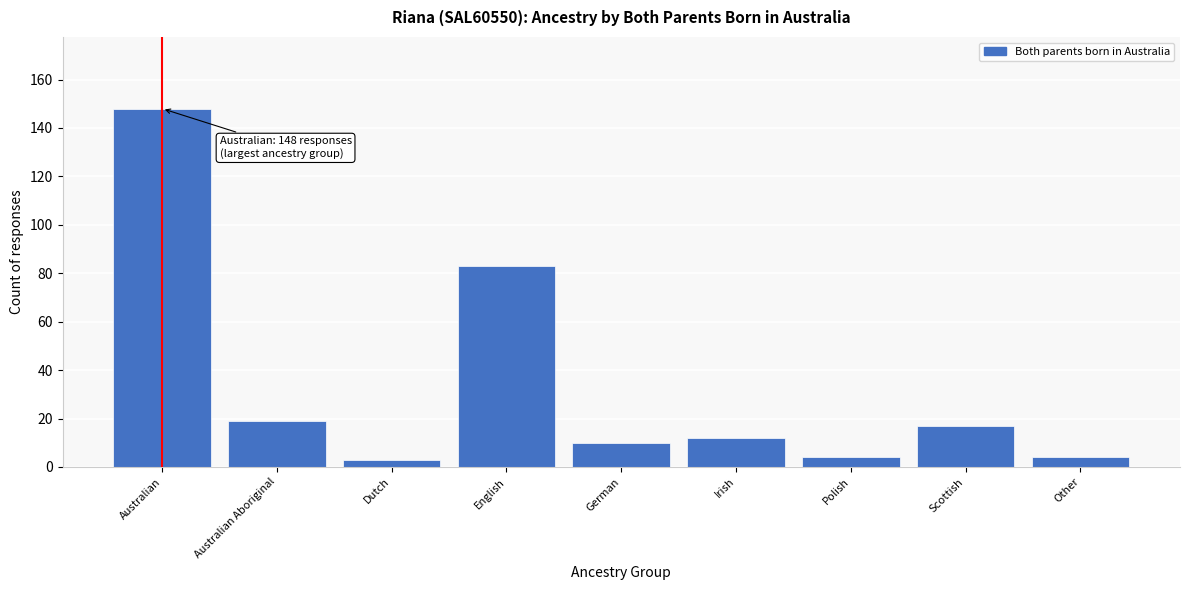

Reading left to right, extract all data points from this chart.

148	19	3	83	10	12	4	17	4